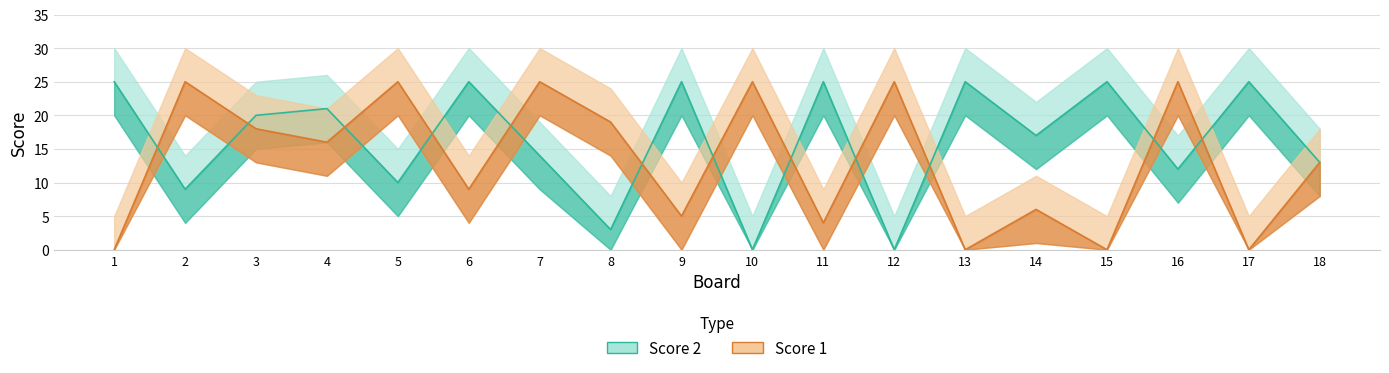

At 16, list the series in order from smallest to largest.

Score 2, Score 1